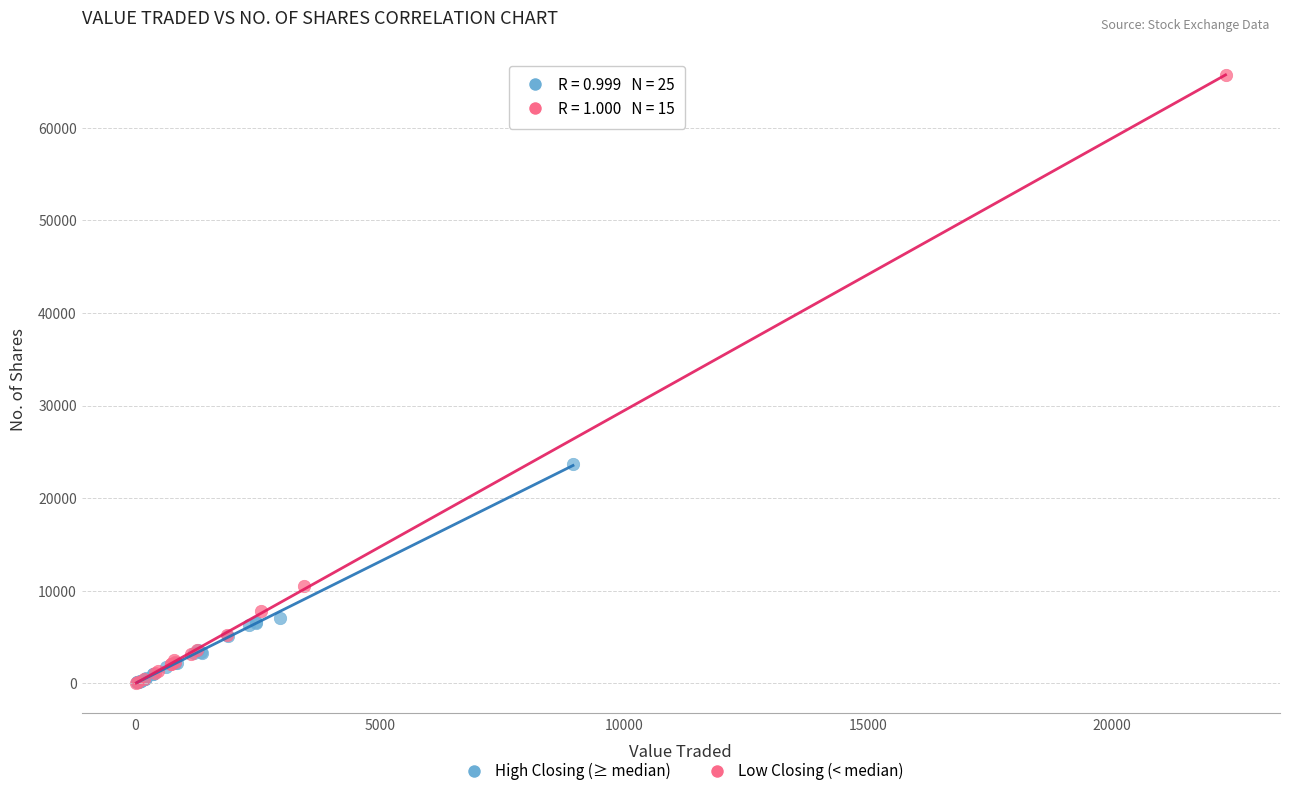

What are all the series names shown in the legend?

High Closing (≥ median), Low Closing (< median)